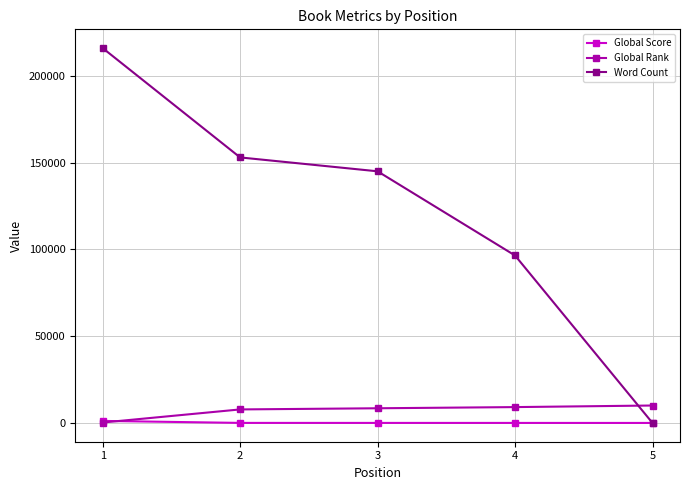

Between 1 and 5, which series saw the biggest shift?

Word Count